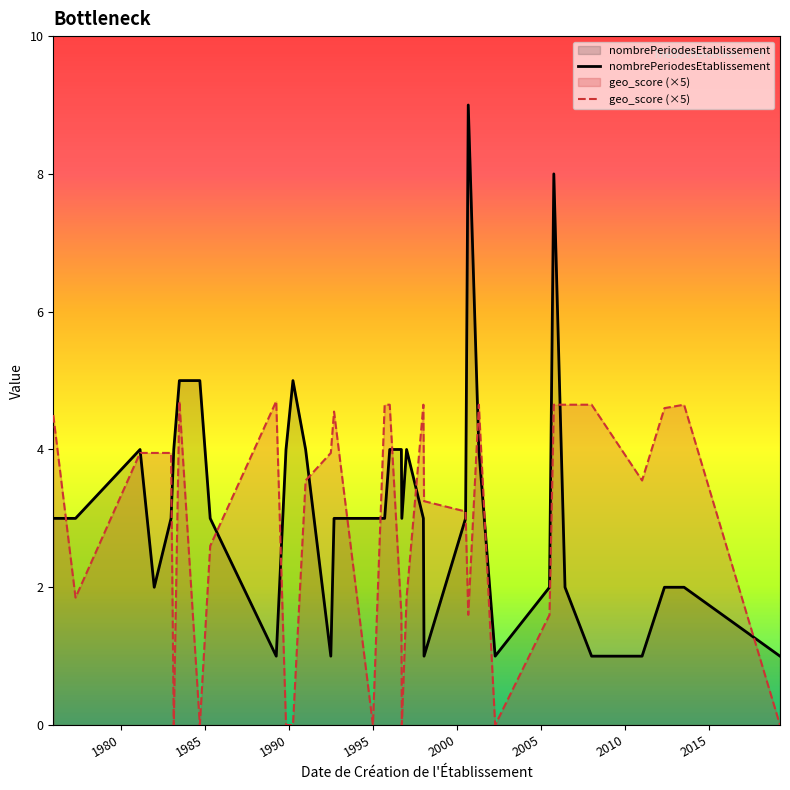

What is the highest value of the nombrePeriodesEtablissement series?

9.0